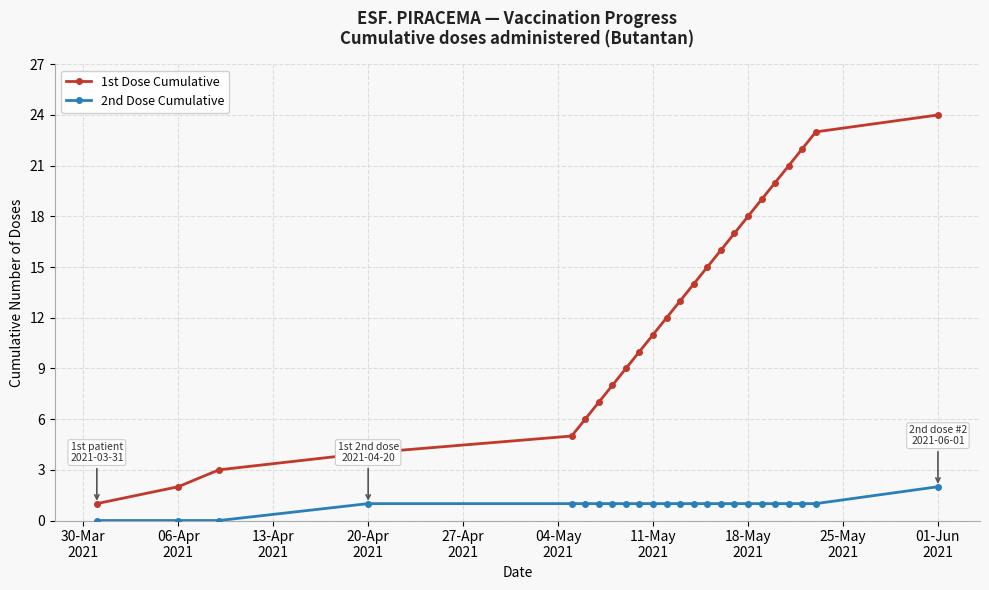

List the series in order of their peak value, highest first.

1st Dose Cumulative, 2nd Dose Cumulative